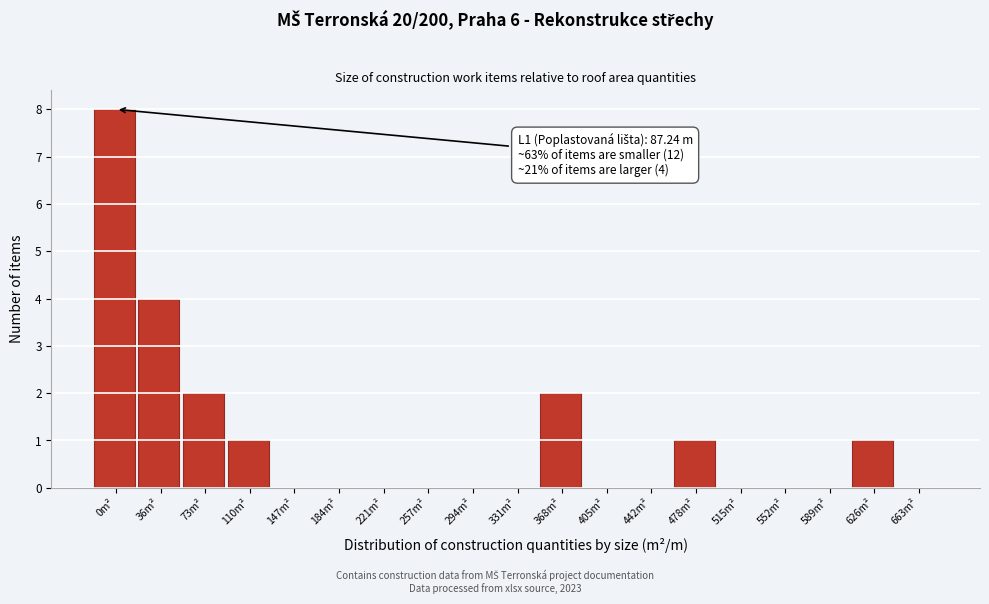

Reading left to right, extract all data points from this chart.

0m²=8	36m²=4	73m²=2	110m²=1	147m²=0	184m²=0	221m²=0	257m²=0	294m²=0	331m²=0	368m²=2	405m²=0	442m²=0	478m²=1	515m²=0	552m²=0	589m²=0	626m²=1	663m²=0